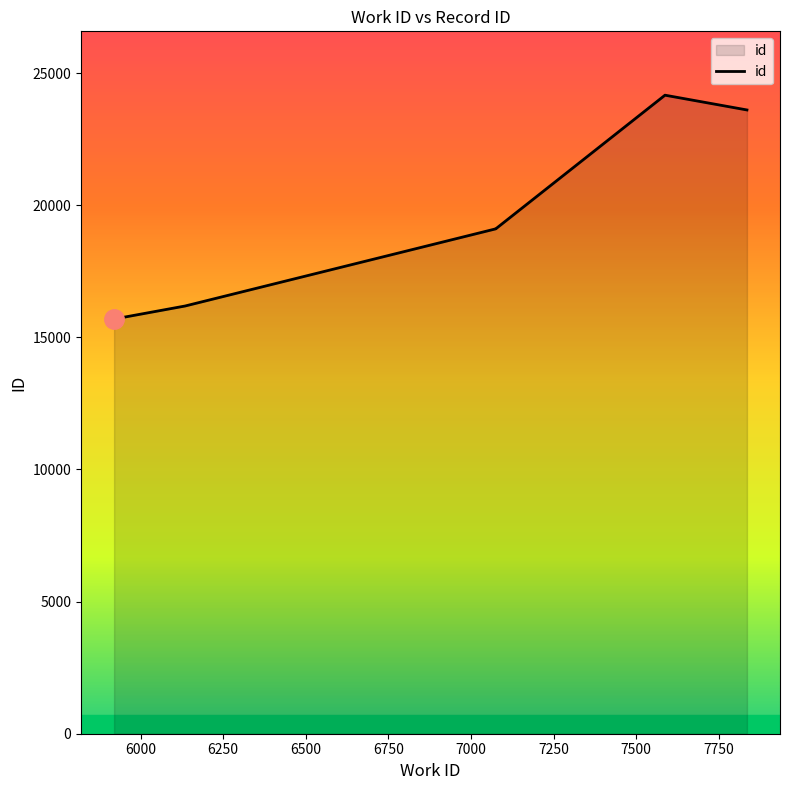

The chart shows a value of 15701 at 5923. True or false?

True